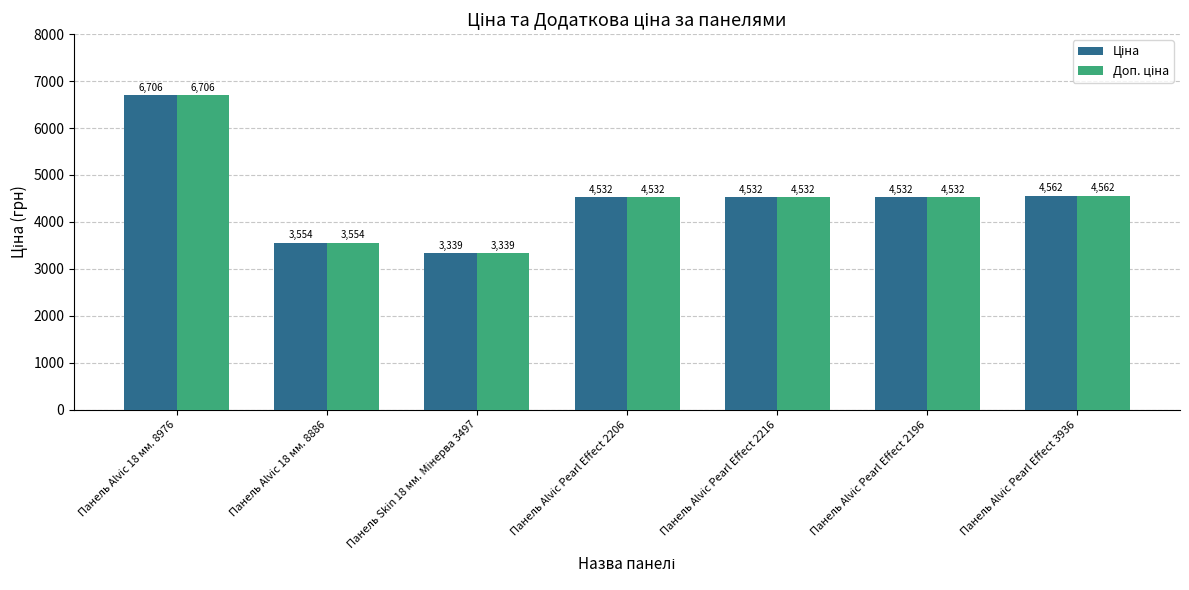

At how many categories does at least one series exceed 4083?

5